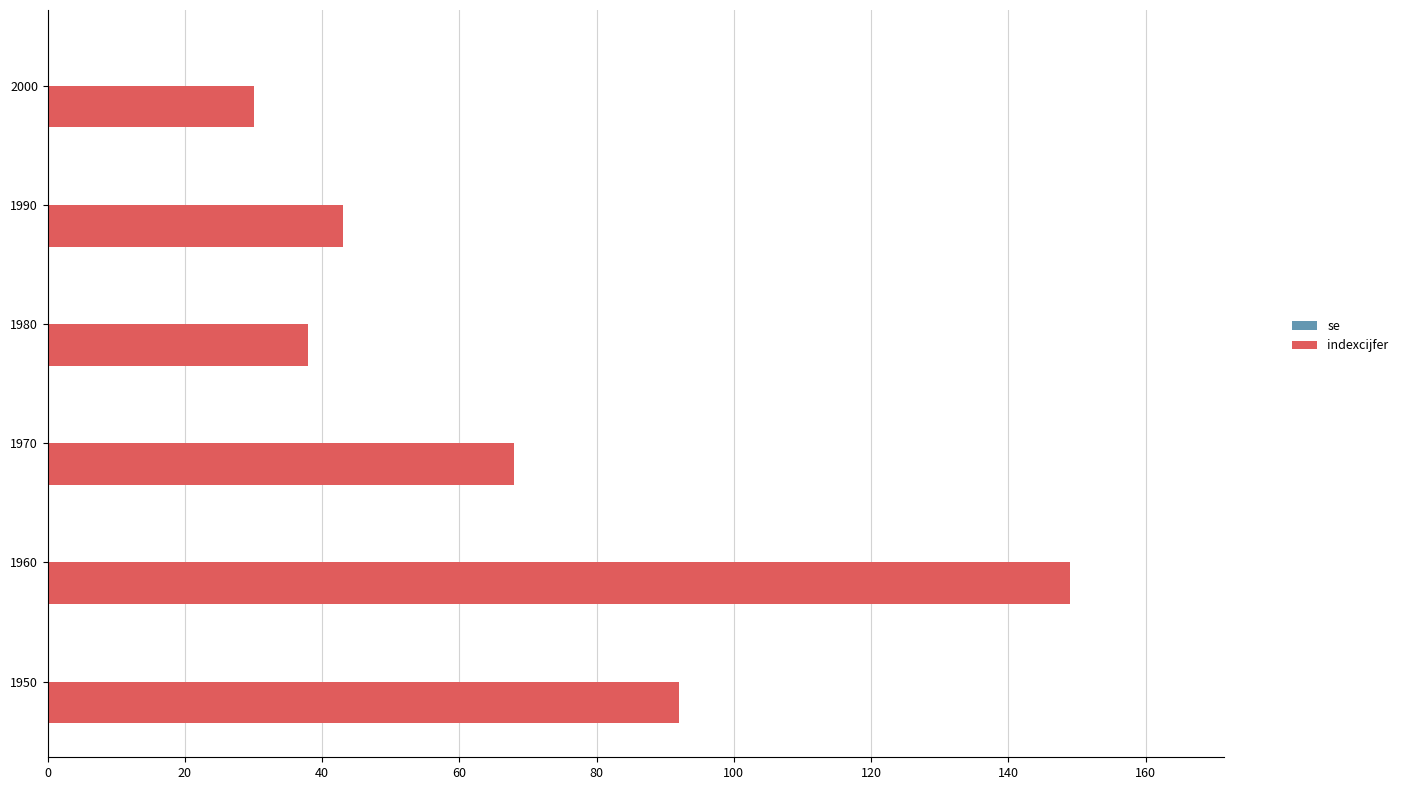

What value does the data have at 2000?

30